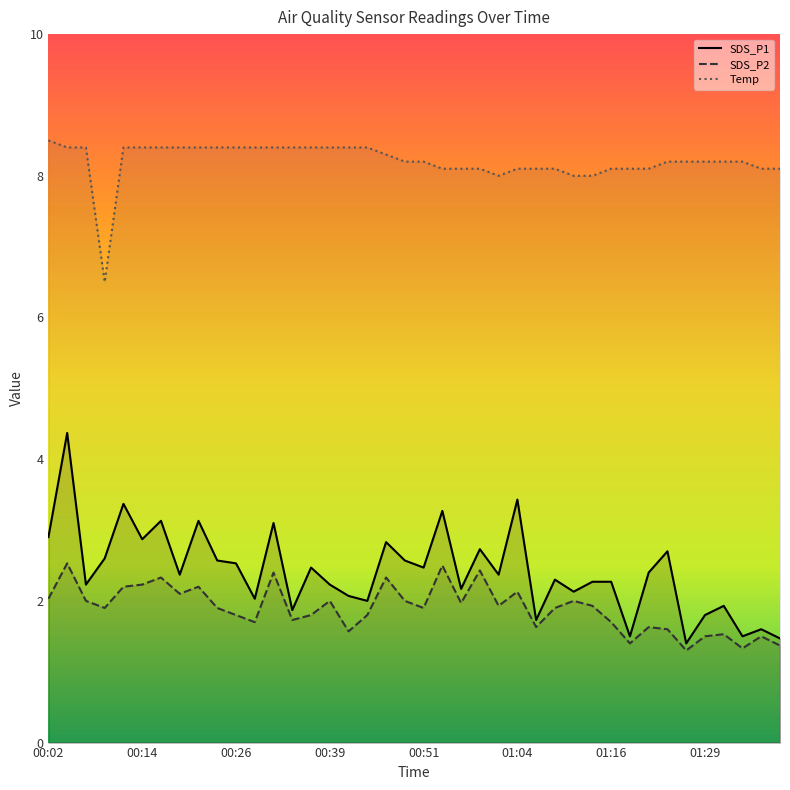

True or false: SDS_P1 has a value of 1.0 at 01:33.

False